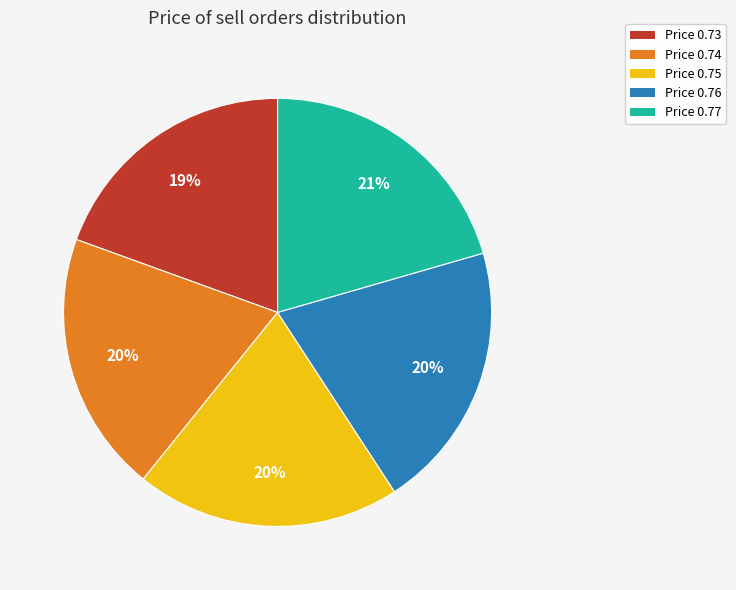

Is there any slice that represents more than half of the pie?

No